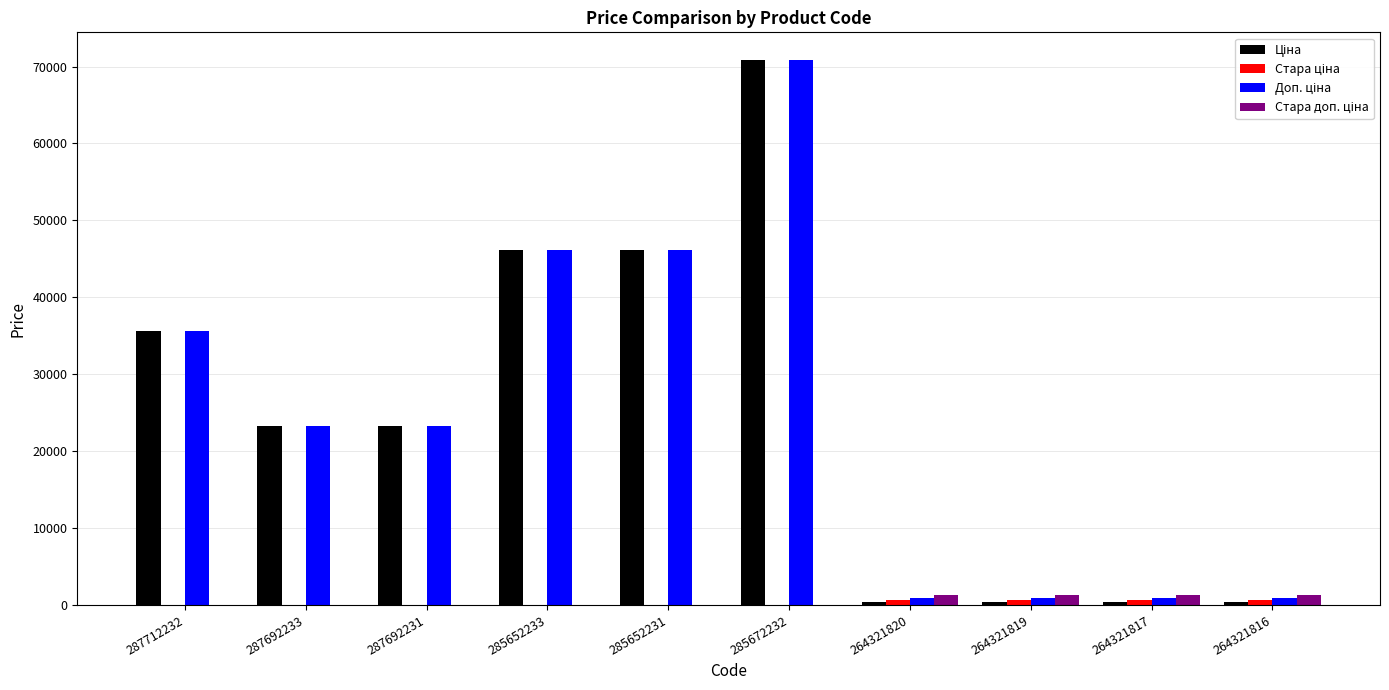

At which category is the sum across all series the highest?

285672232